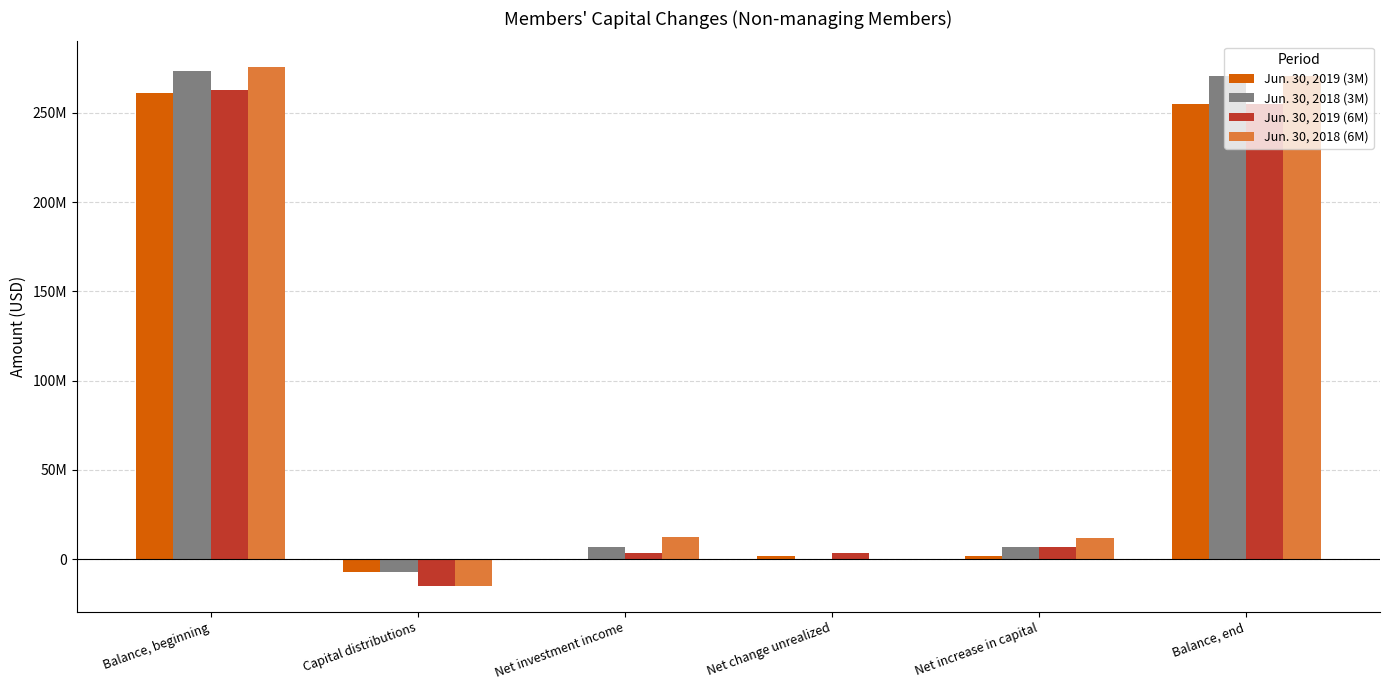

Is it true that Jun. 30, 2018 (3M) equals 2092739 at Net increase in capital?

False